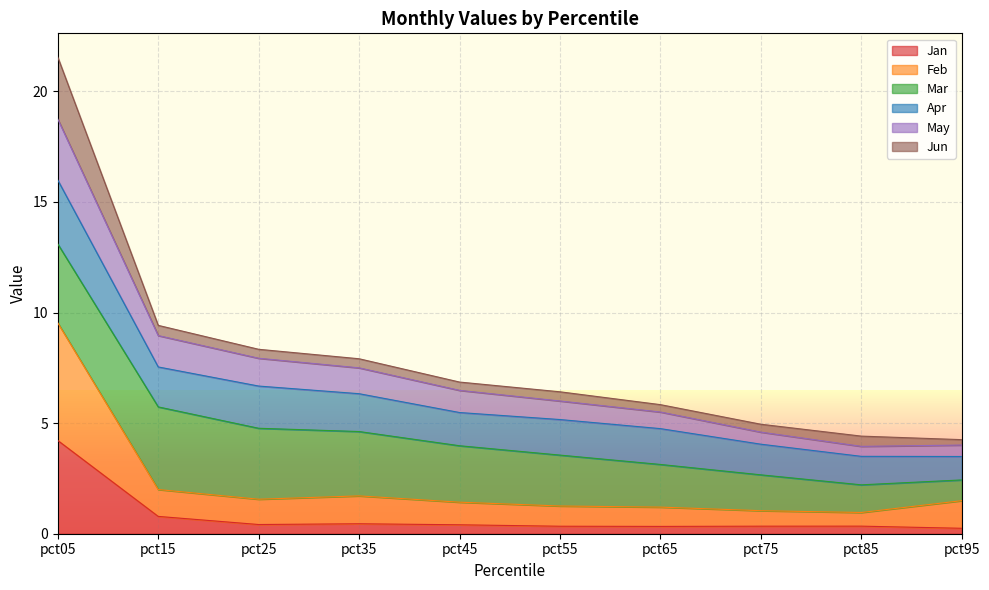

Rank the categories by Feb value from lowest to highest.

pct85, pct75, pct65, pct55, pct45, pct95, pct25, pct35, pct15, pct05